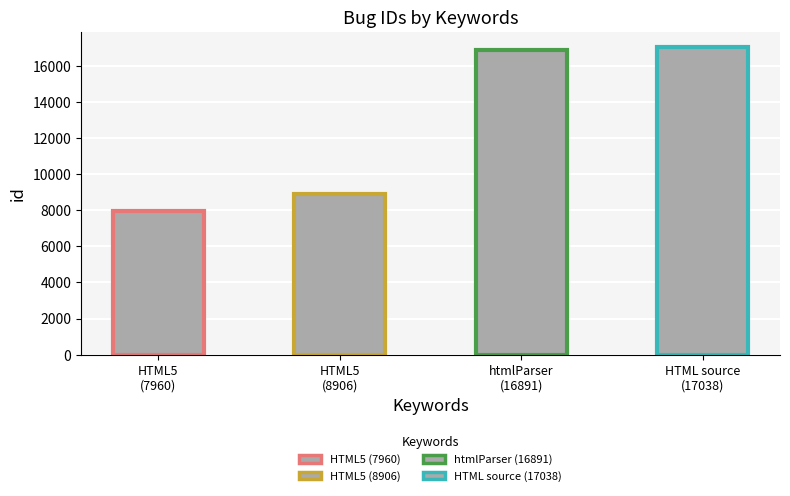

How many bars are there in total?

4